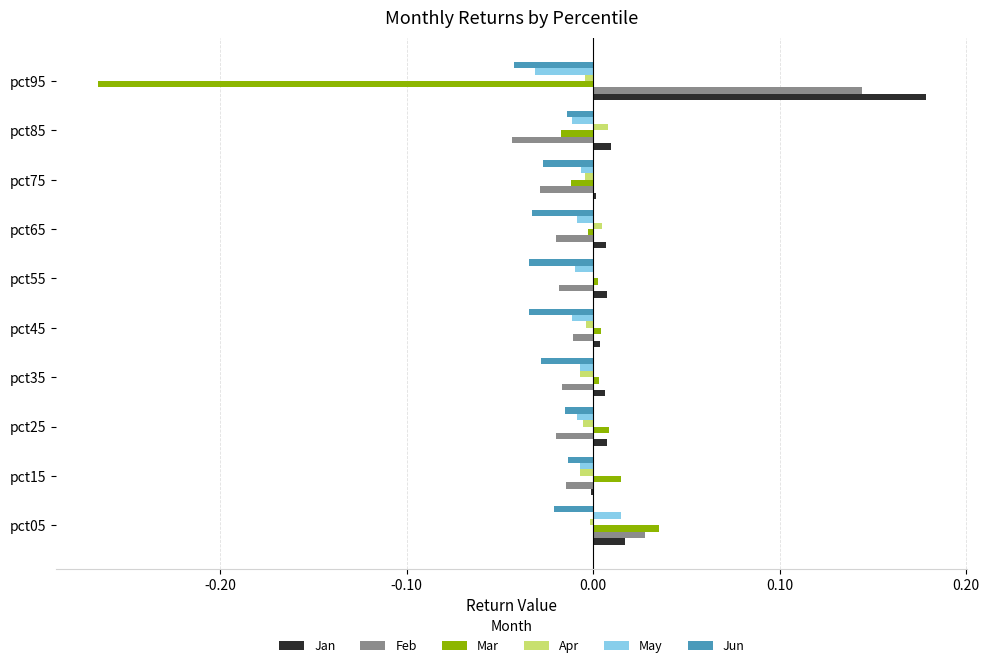

At which category is the sum across all series the highest?

pct05